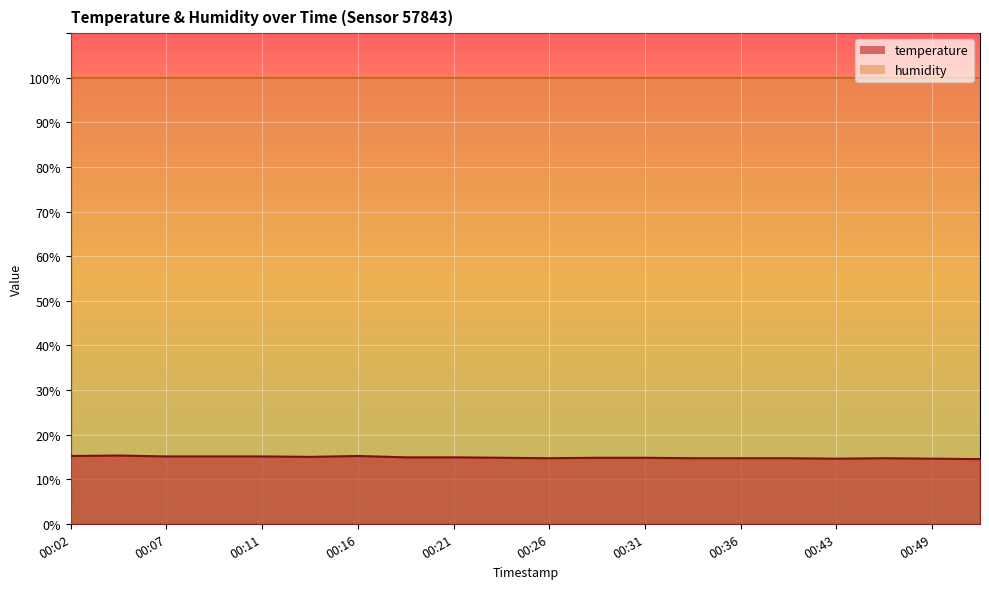

What is the difference between the second highest and minimum values?

0.7